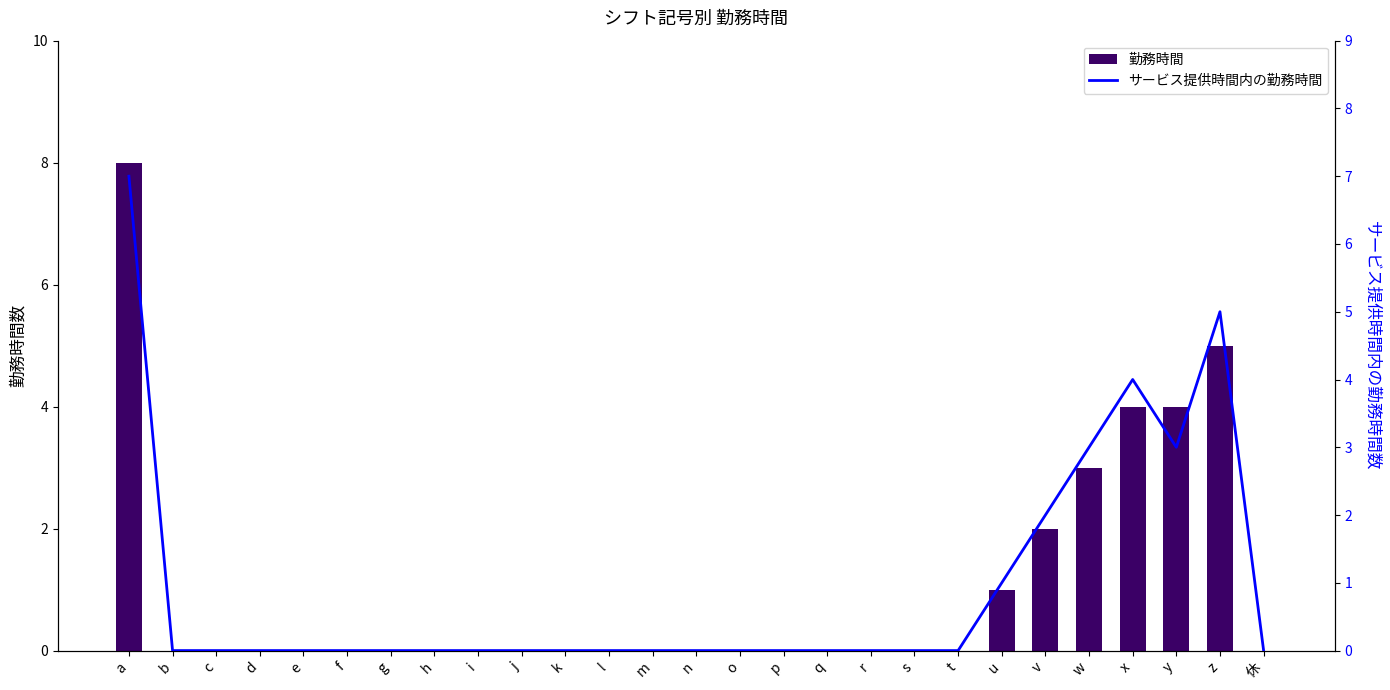

At which label does サービス提供時間内の勤務時間 reach its peak?

a